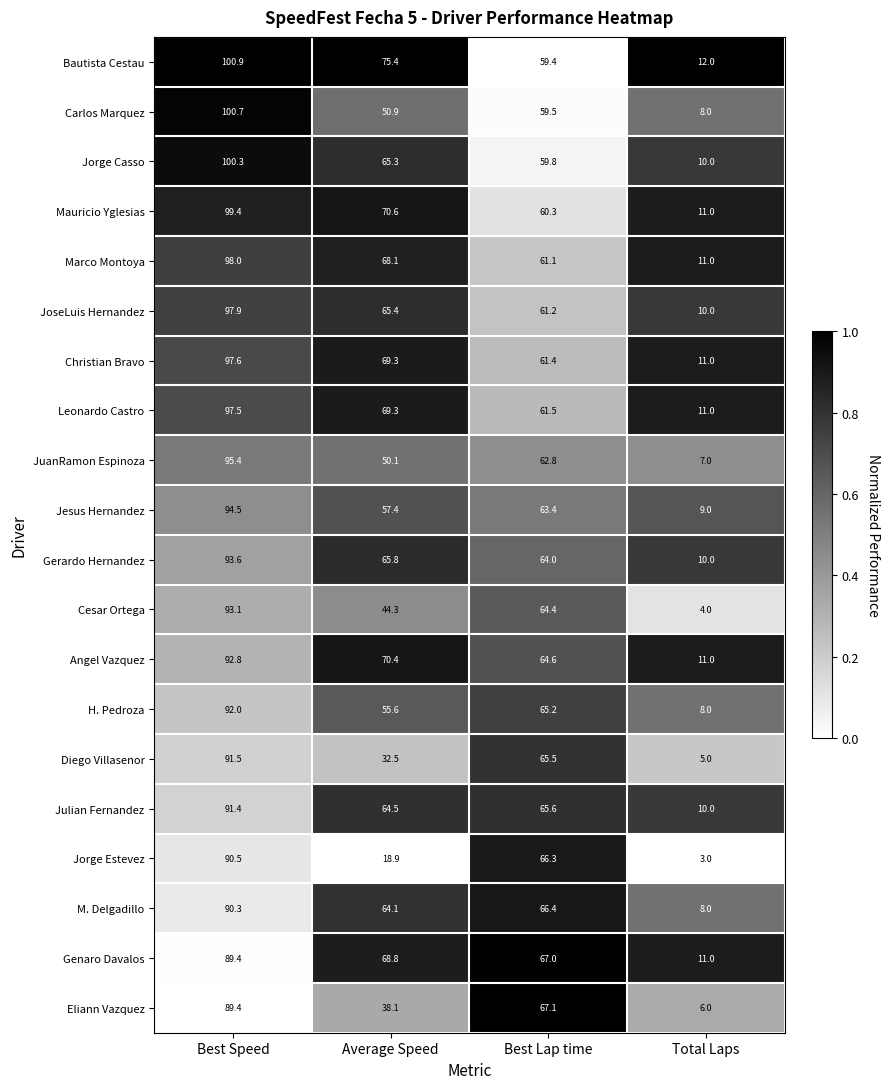

What is the greatest value displayed?

100.9